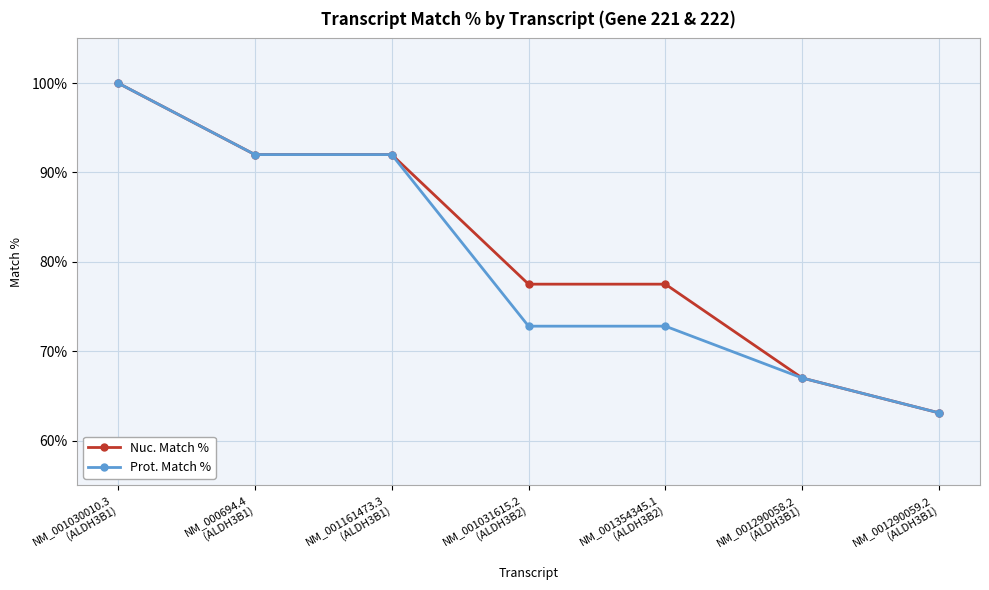

What is the average value of the Prot. Match % series?

80.0